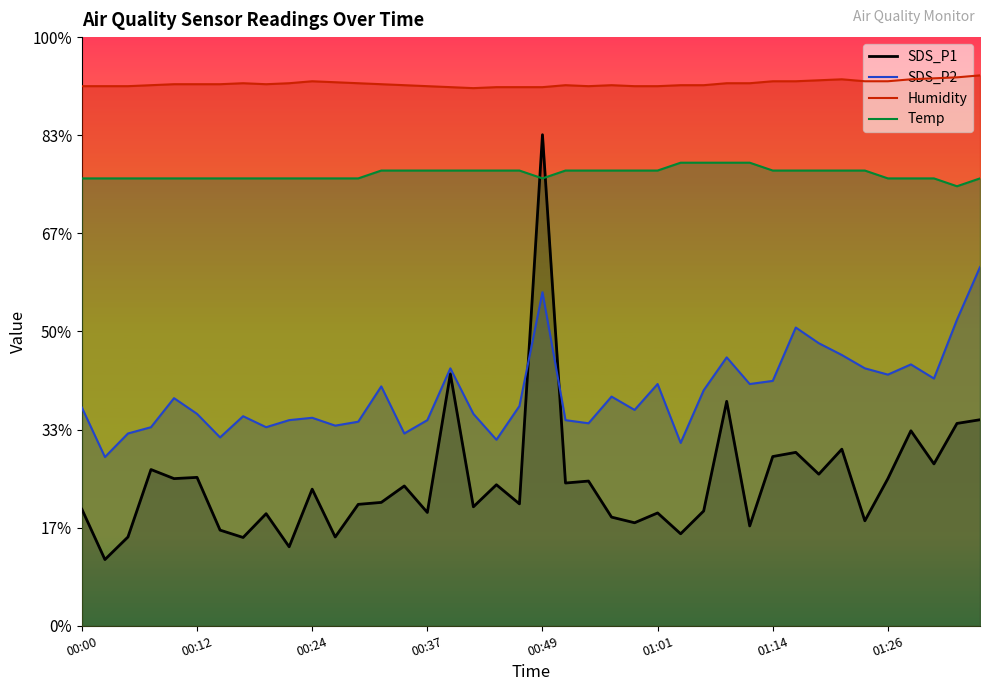

Rank the series by their average value, from lowest to highest.

SDS_P1, SDS_P2, Temp, Humidity